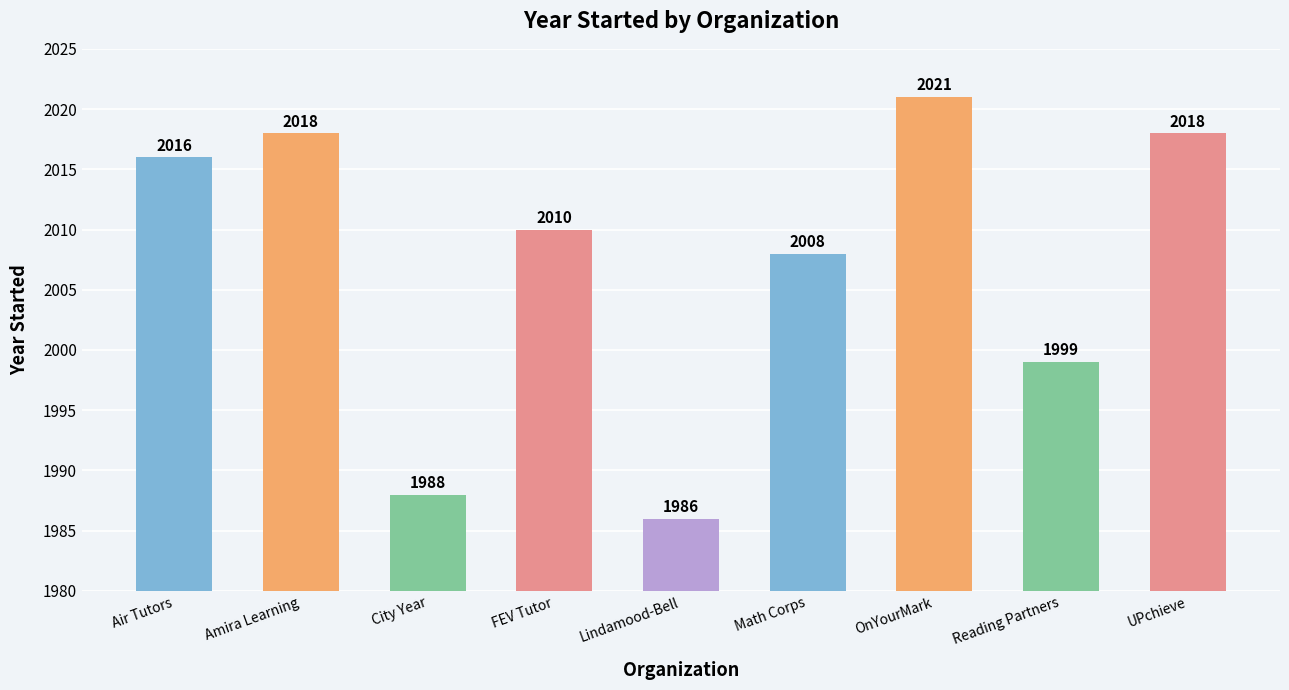

Reading right to left, what are all the values shown in this chart?

UPchieve=2018	Reading Partners=1999	OnYourMark=2021	Math Corps=2008	Lindamood-Bell=1986	FEV Tutor=2010	City Year=1988	Amira Learning=2018	Air Tutors=2016